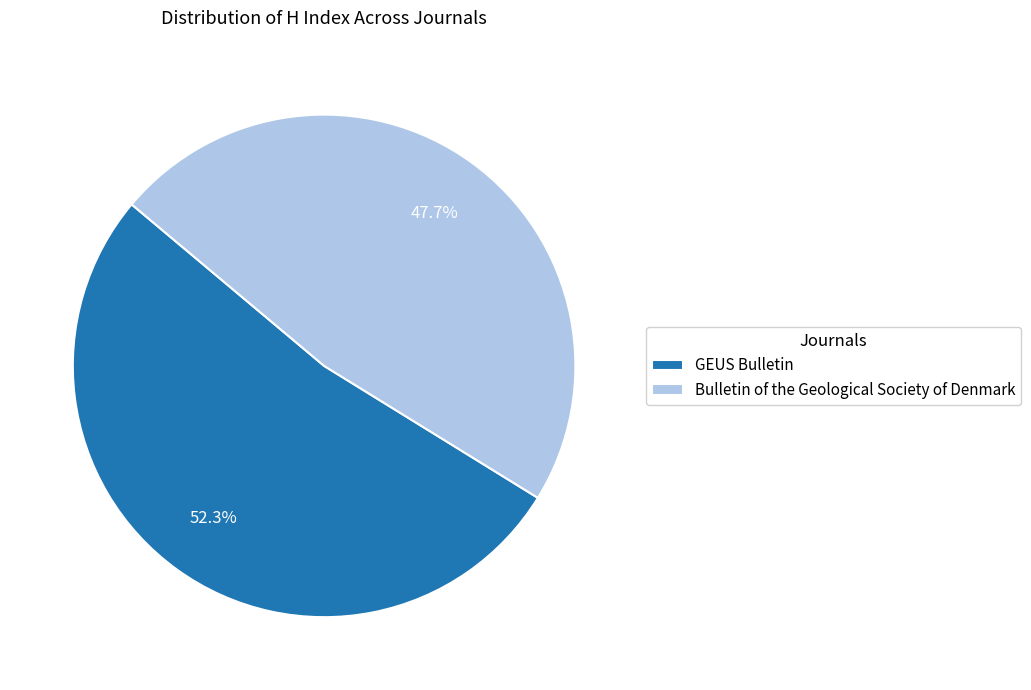

Approximately how many times larger is the value at GEUS Bulletin compared to Bulletin of the Geological Society of Denmark?

1.1